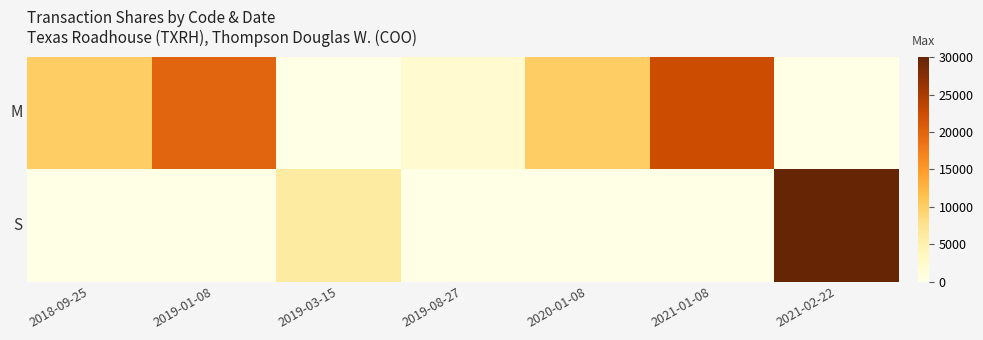

At which category is the sum across all series the highest?

2021-02-22